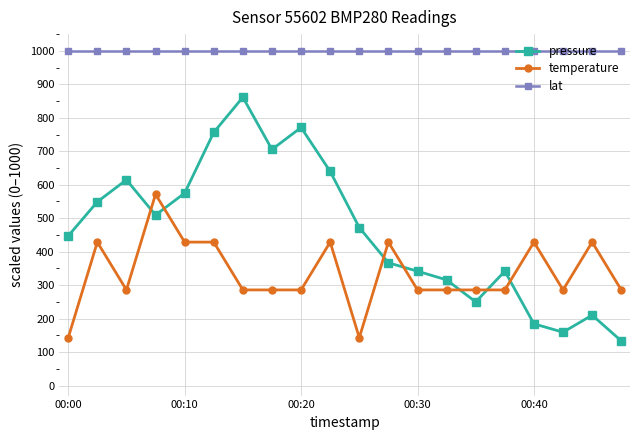

Which series has the widest spread of values?

pressure